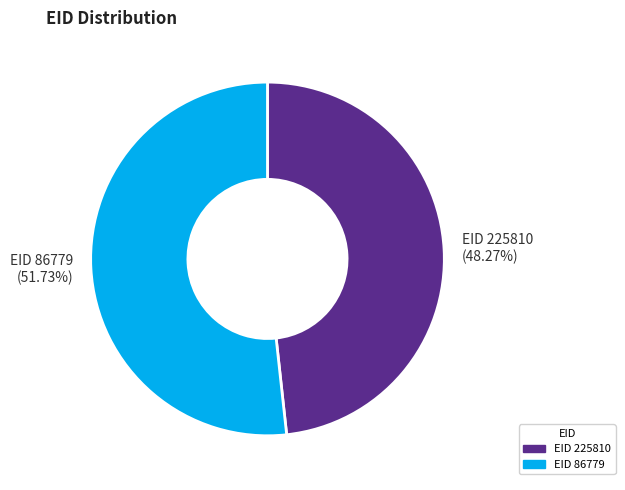

Is there any slice that represents more than half of the pie?

Yes